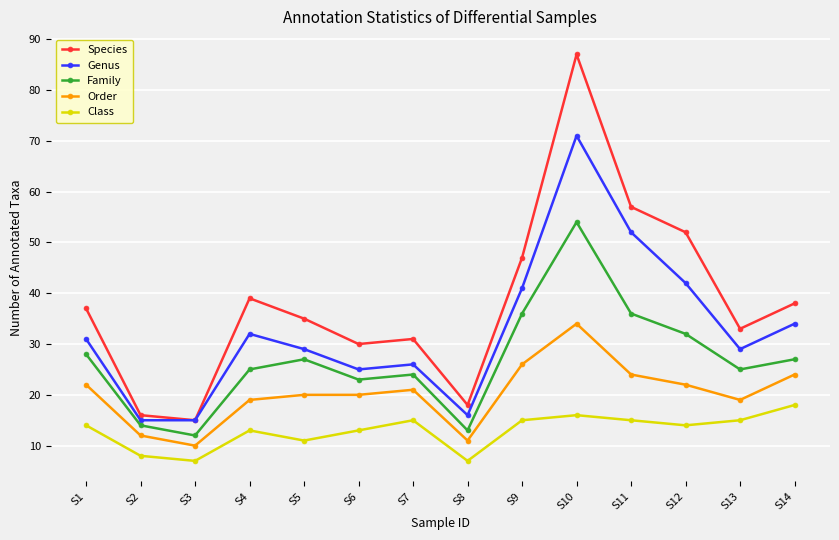

What is the difference between the Genus values at S8 and S5?

13